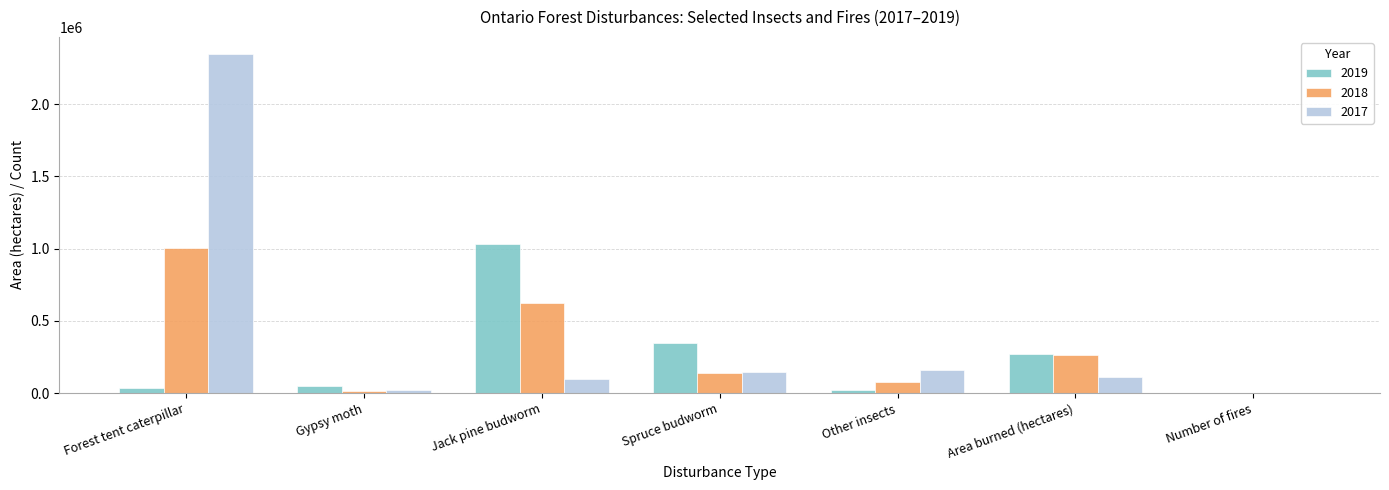

How many categories are shown in the chart?

7